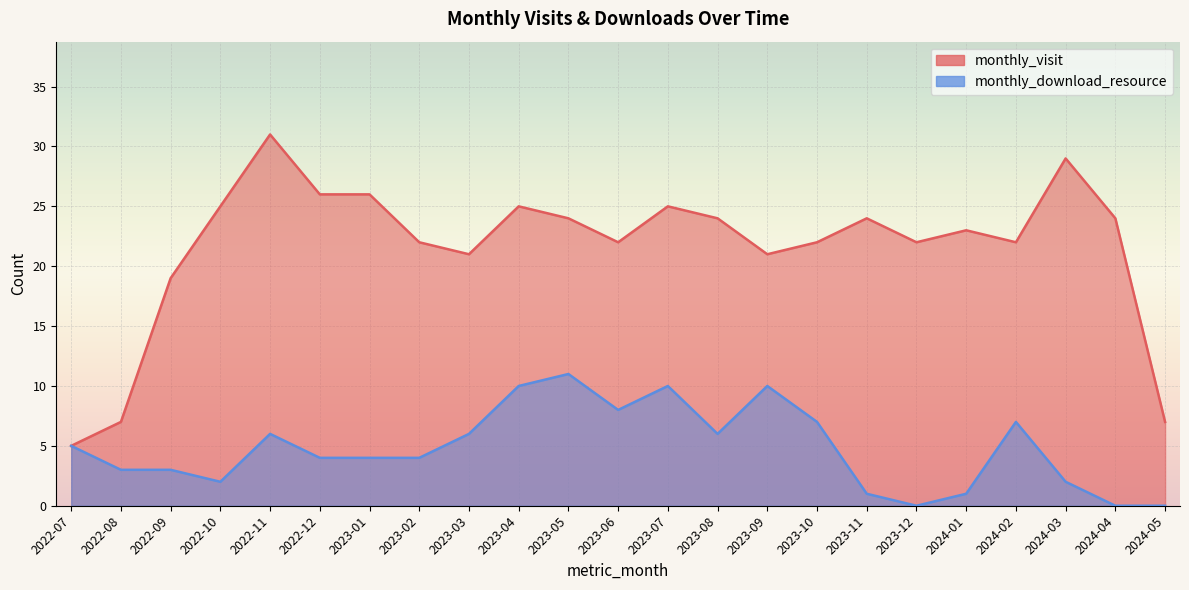

True or false: monthly_download_resource and monthly_visit cross at least once.

False